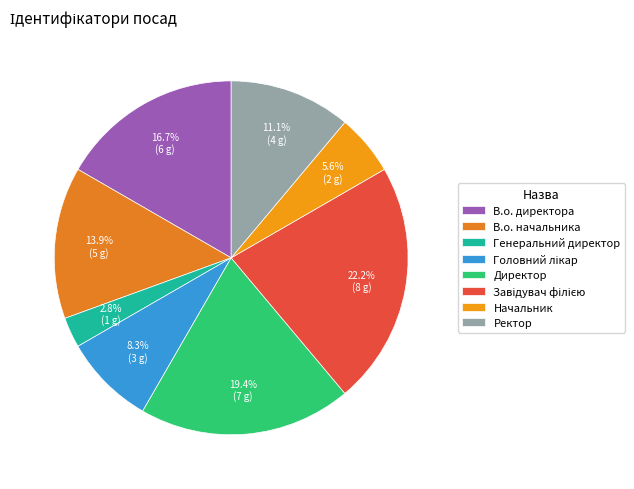

Is there a majority slice in this chart?

No